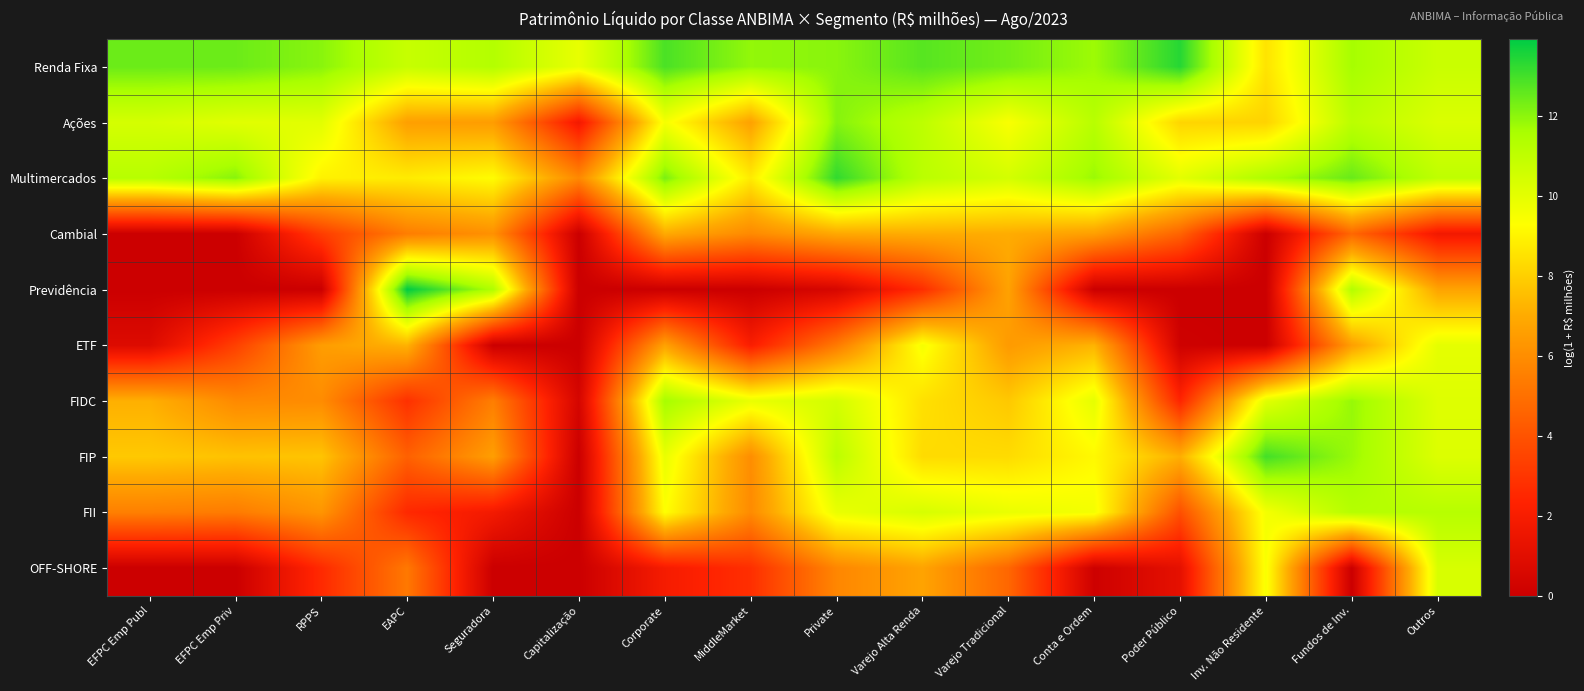

Which series has the largest total across all categories?

Renda Fixa